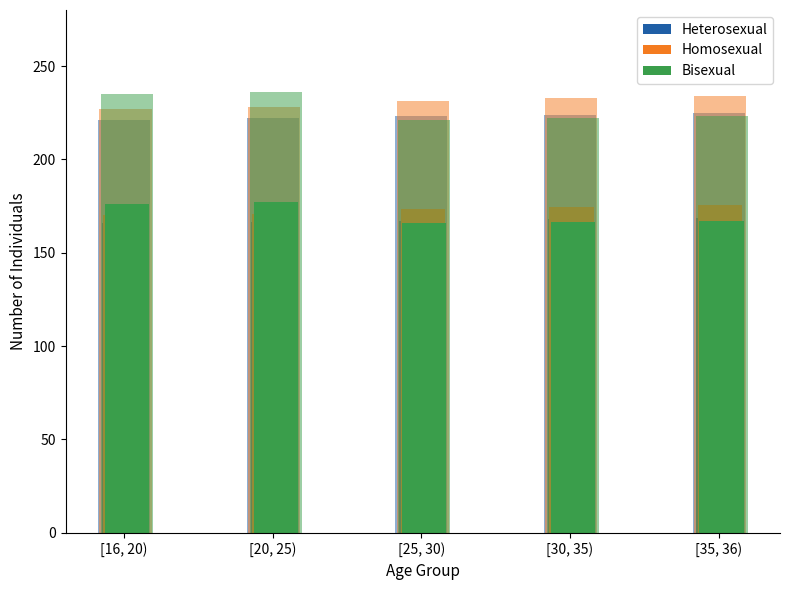

The Bisexual series shows 99.8 at [16, 20). True or false?

False